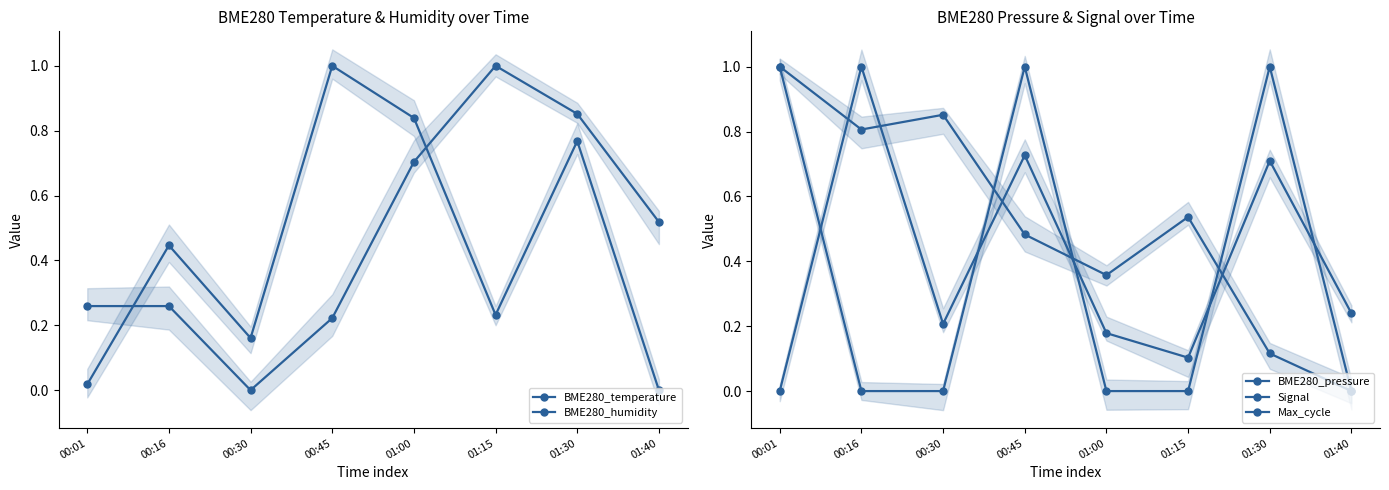

Rank the series at 00:01 from highest to lowest value.

BME280_pressure, Signal, BME280_temperature, BME280_humidity, Max_cycle